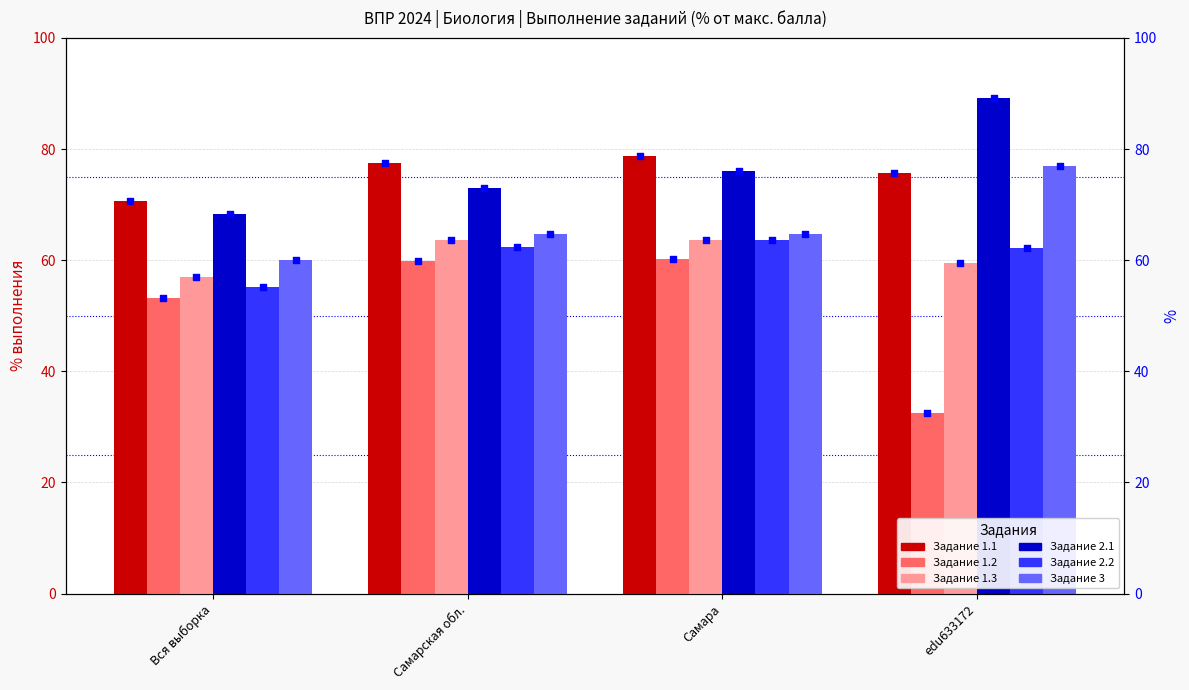

What is the change in value from Вся выборка to Самарская обл.?

+6.8